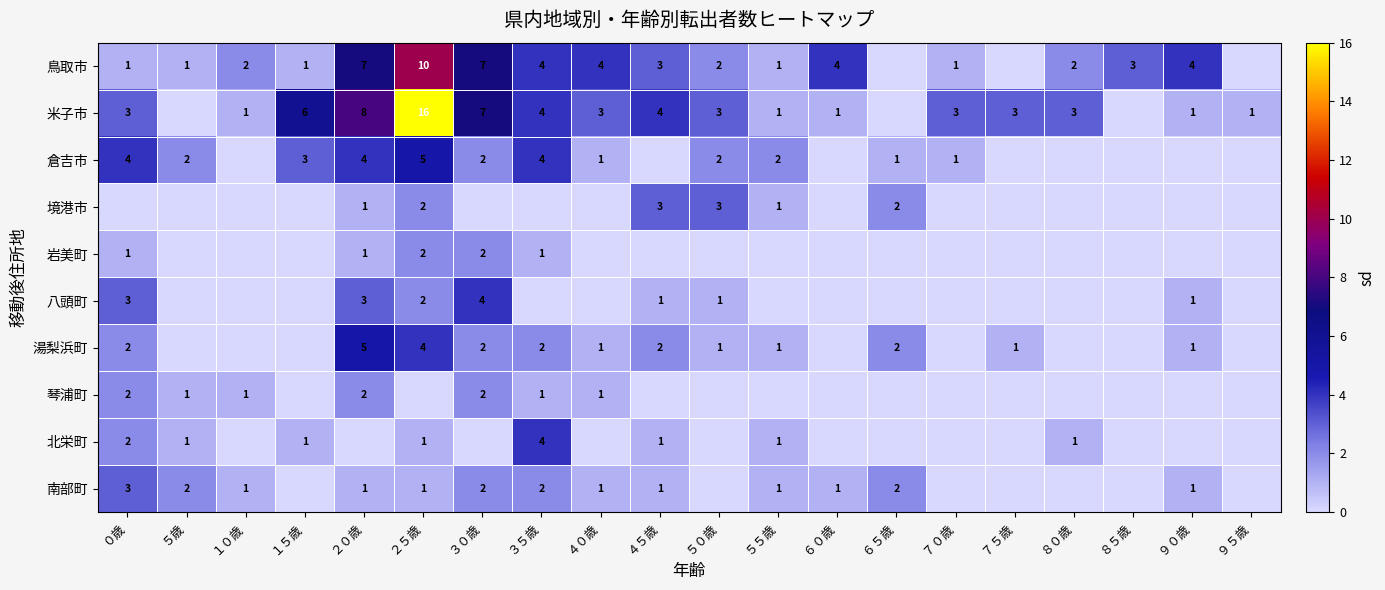

What is the difference between the highest and lowest values at ８５歳?

3